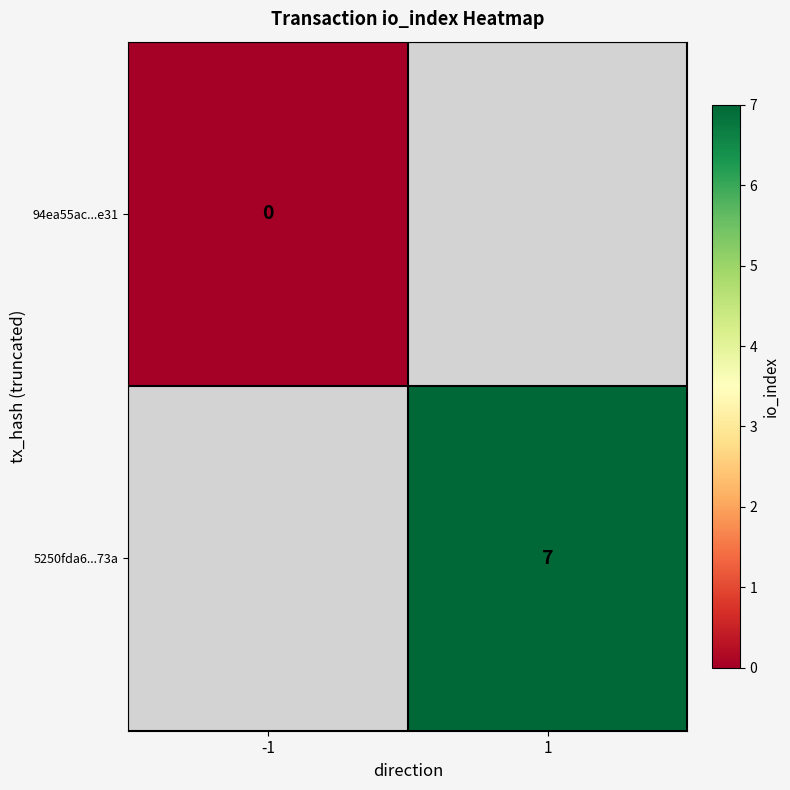

Between -1 and 1, which is larger?

1